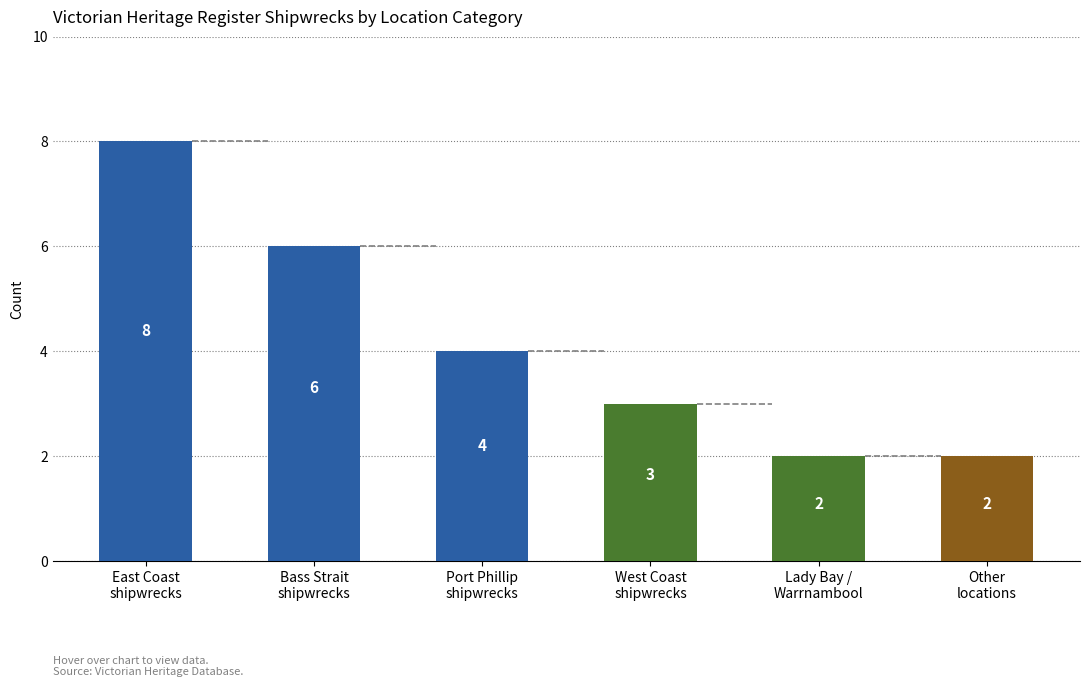

What is the difference between the values at Port Phillip and West Coast?

1